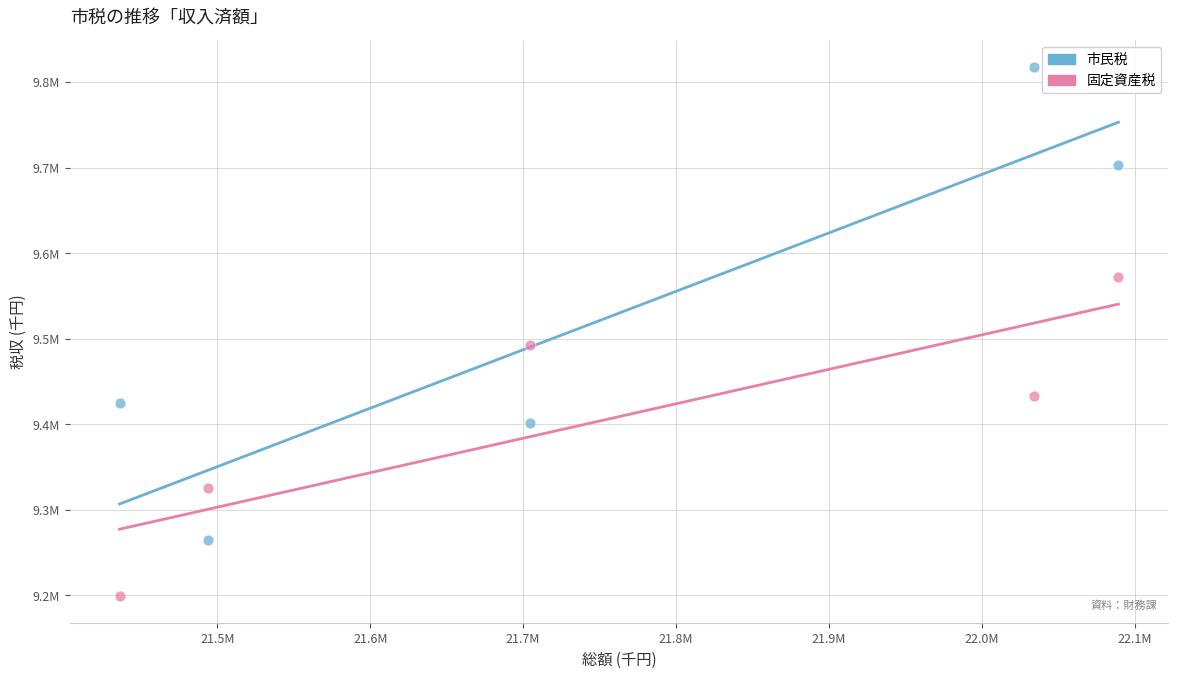

What are all the series names shown in the legend?

市民税, 固定資産税